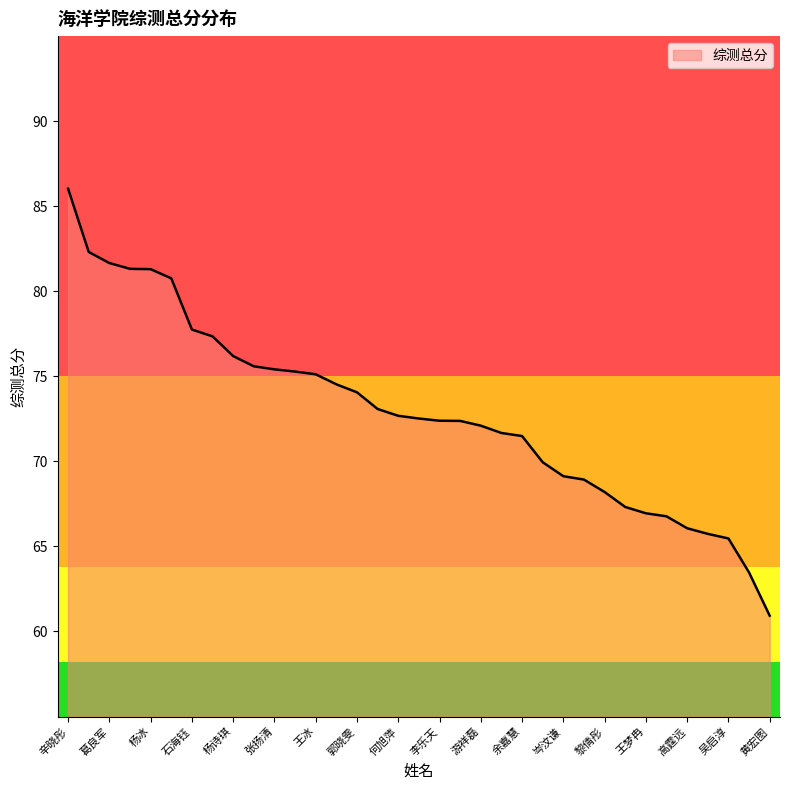

What is the minimum value shown in the chart?

60.9